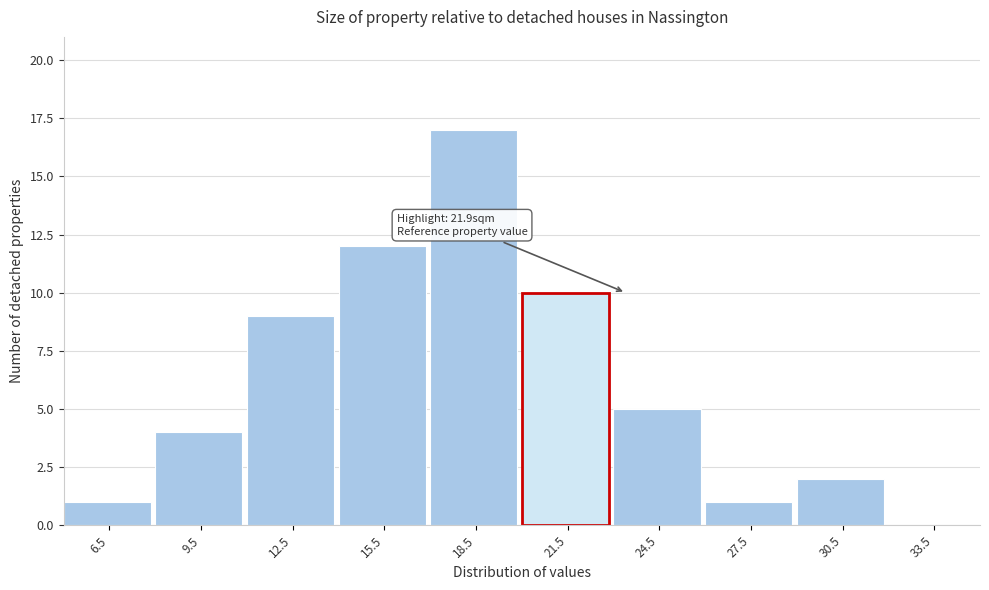

Which range on the x-axis has the tallest bar?

17 to 20